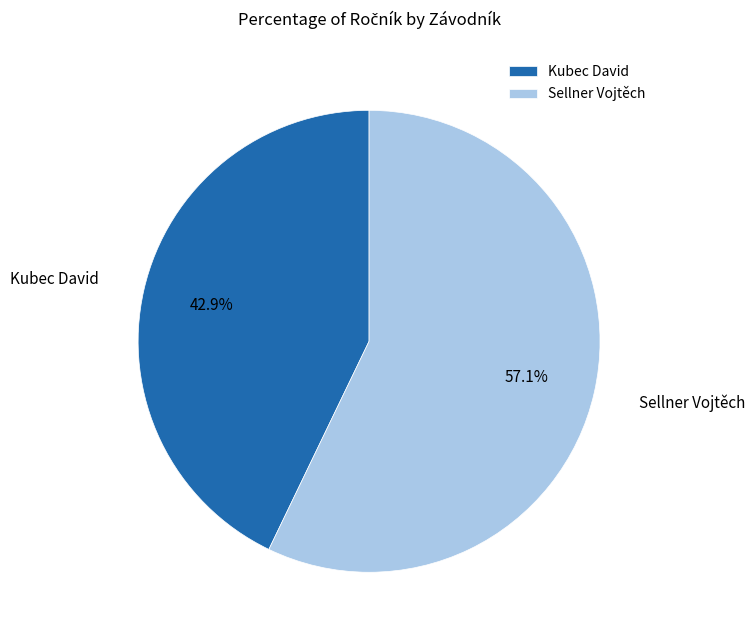

Which has a higher value, Sellner Vojtěch or Kubec David?

Sellner Vojtěch